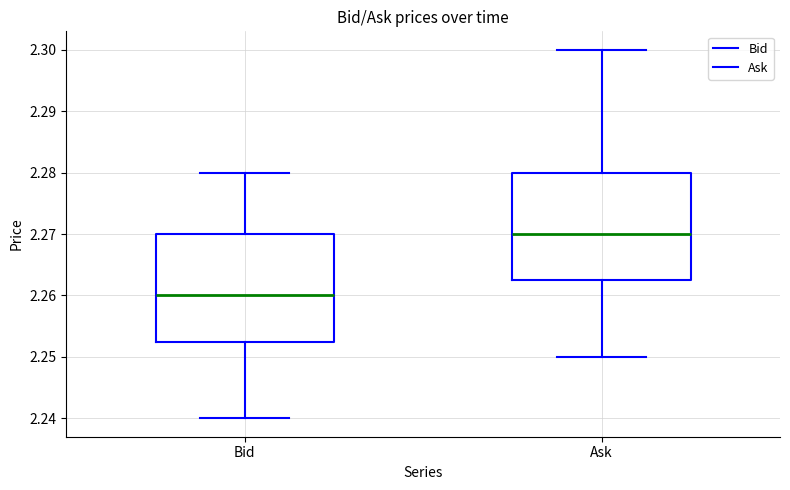

Which box's median line is the highest?

Ask